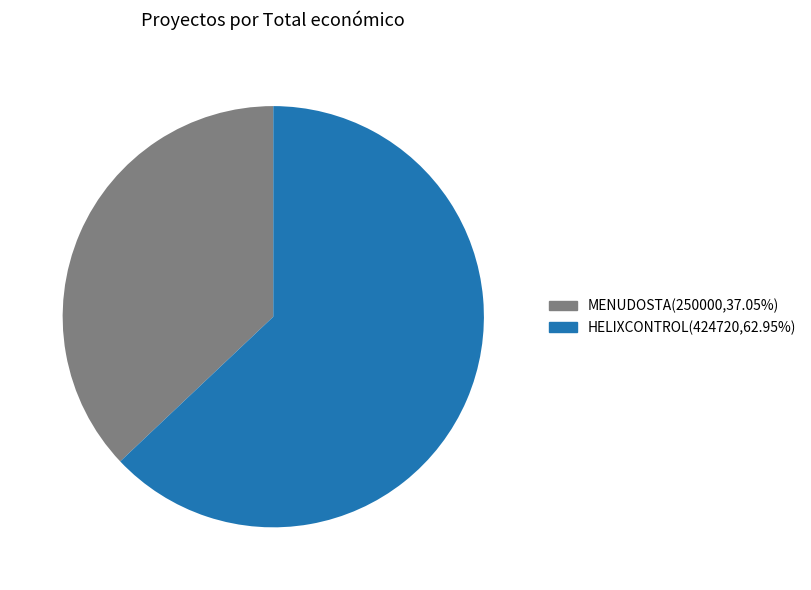

Do MENUDOSTA(250000,37.05%) and HELIXCONTROL(424720,62.95%) together represent more than half of the pie?

Yes